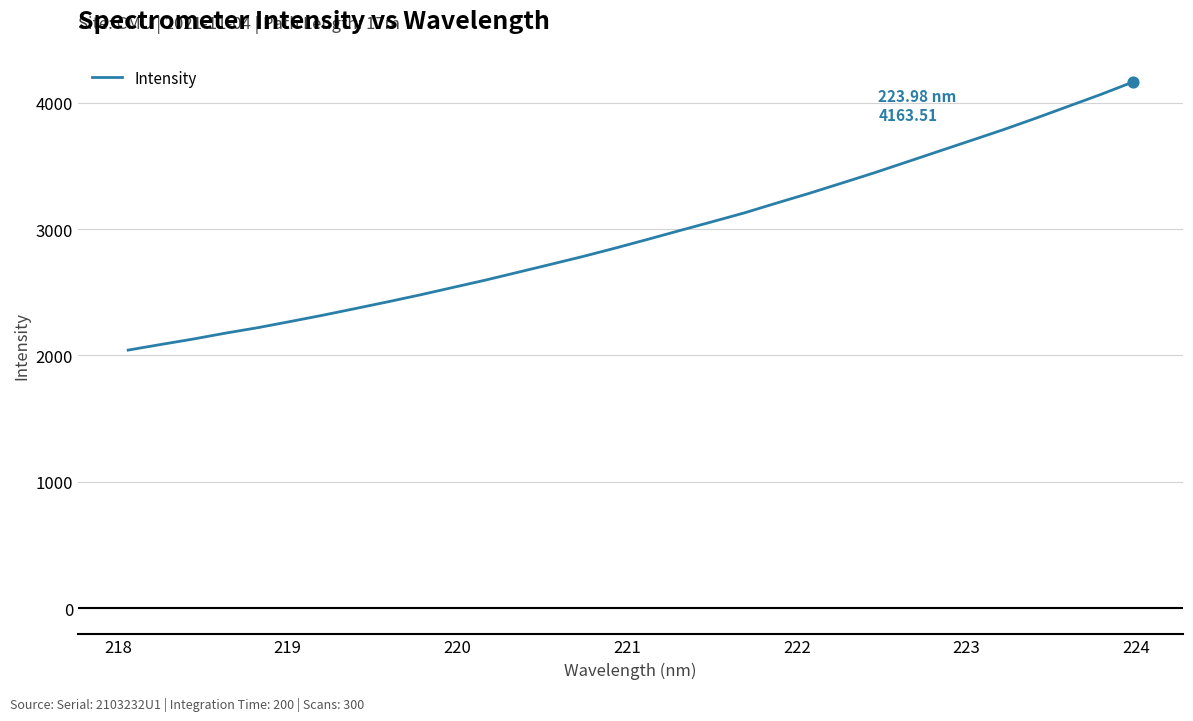

What is the smallest value displayed?

2042.0